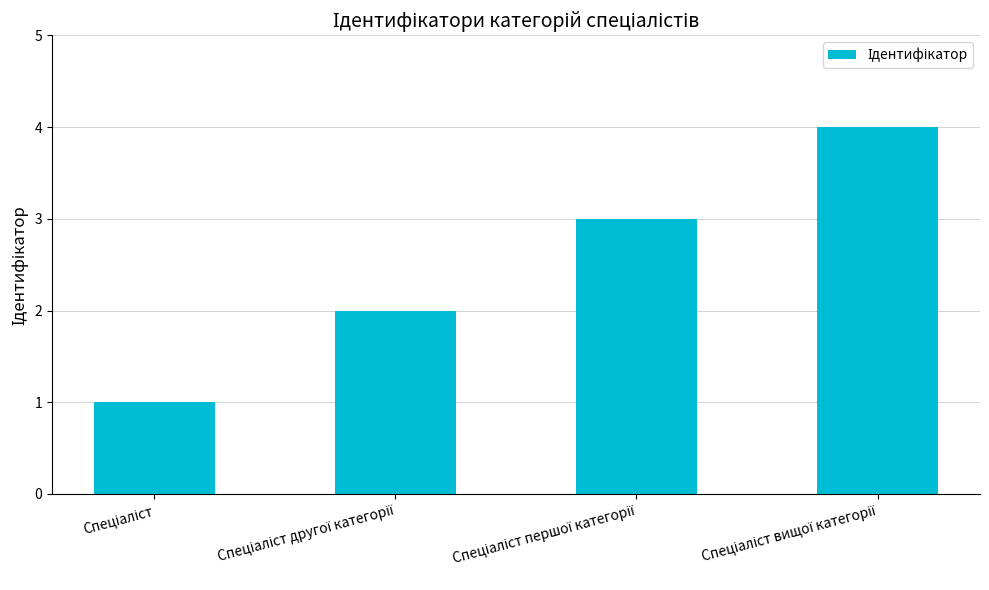

What is the minimum value shown in the chart?

1